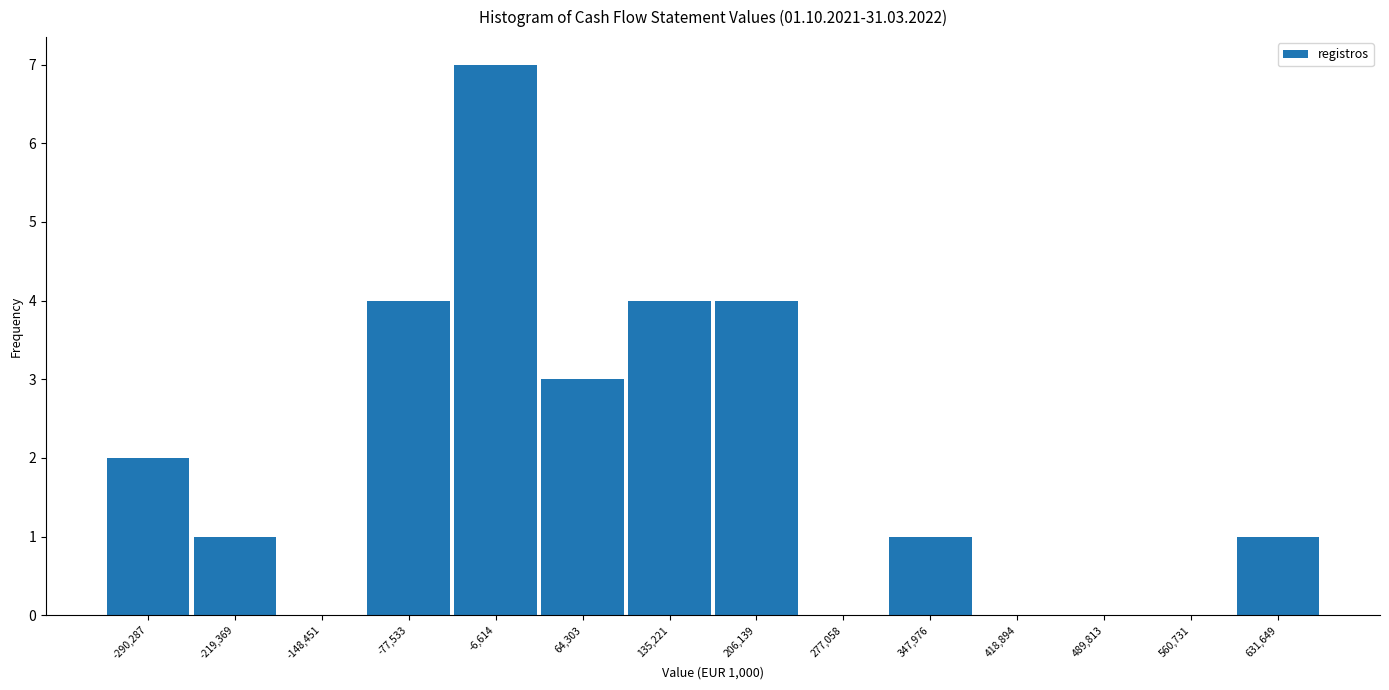

Which range on the x-axis has the tallest bar?

-40000 to 30000